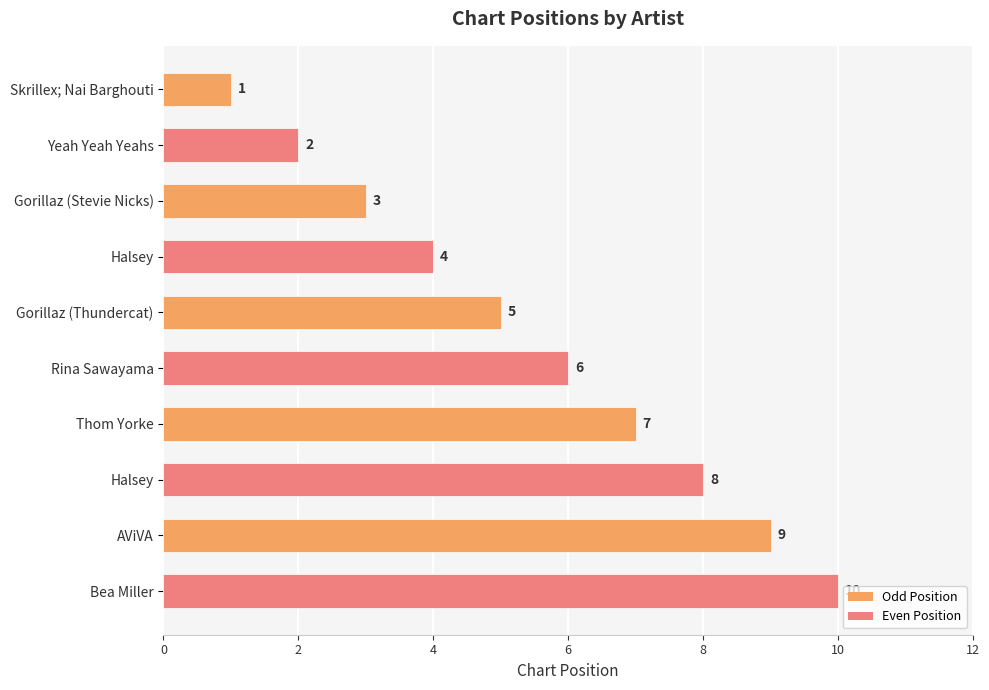

Does the chart contain any negative values?

No